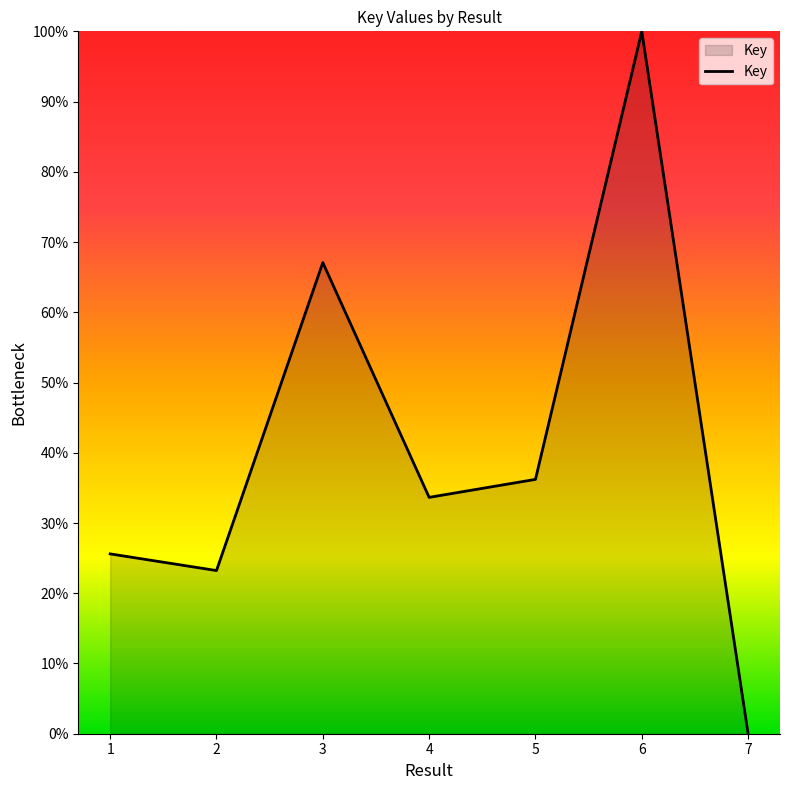

True or false: the data shows 40.4 at 3.

False